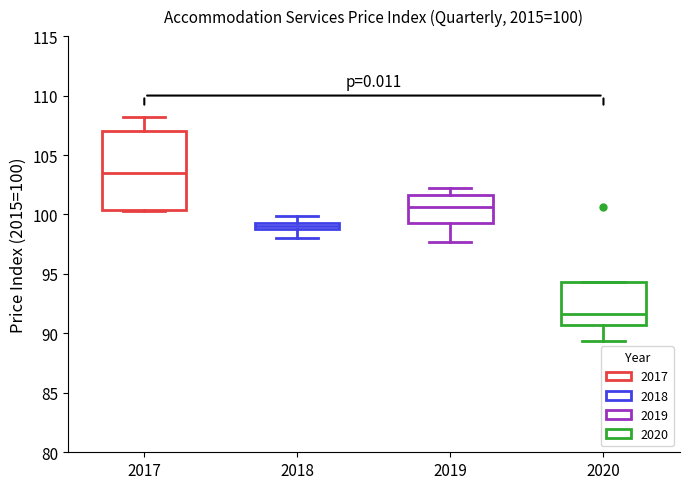

Comparing the boxes themselves (not the whiskers), which one is the tallest?

2017